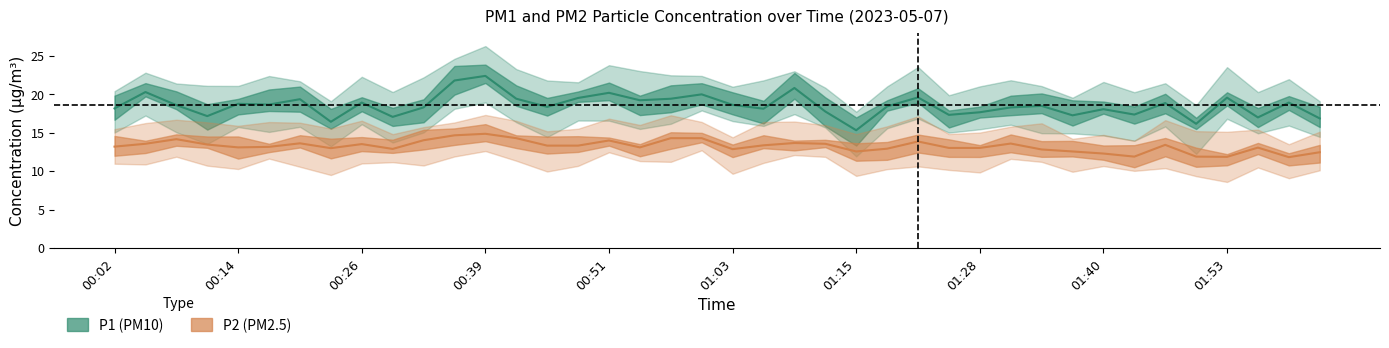

What is the sum of the P2 values at 01:56 and 00:54?

26.2